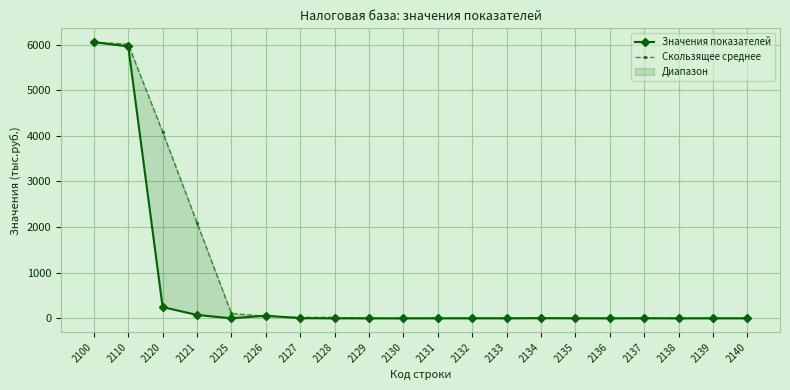

Which category has the highest value across all series?

2100